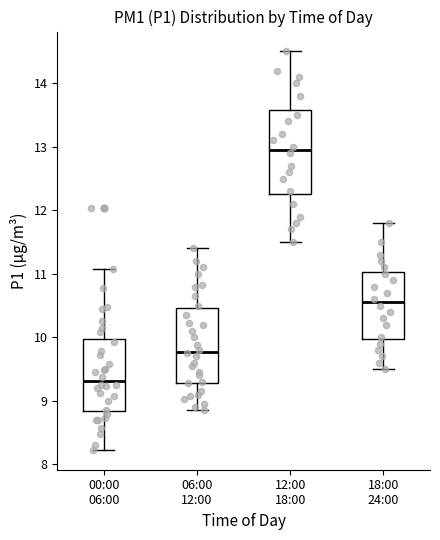

Which box's median line is the highest?

12:00 18:00